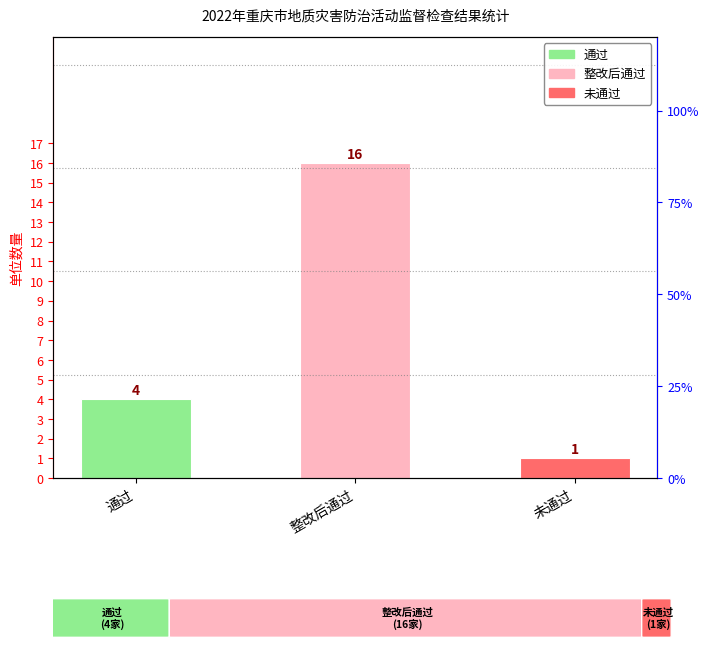

Which has a higher value, 通过 or 整改后通过?

整改后通过